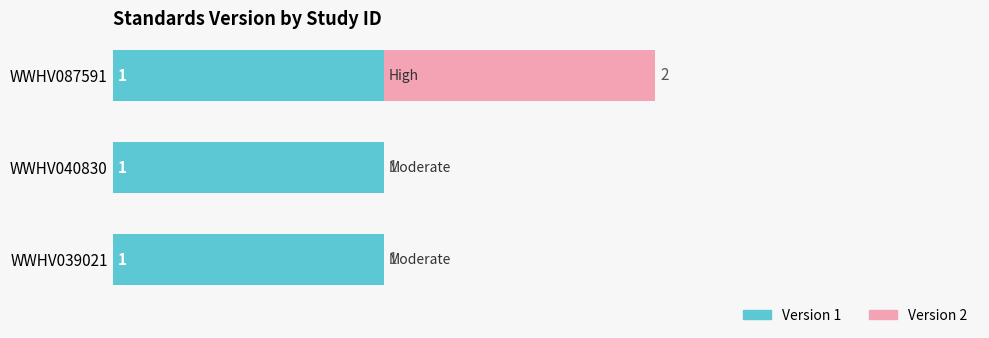

At which category is the sum across all series the highest?

WWHV087591